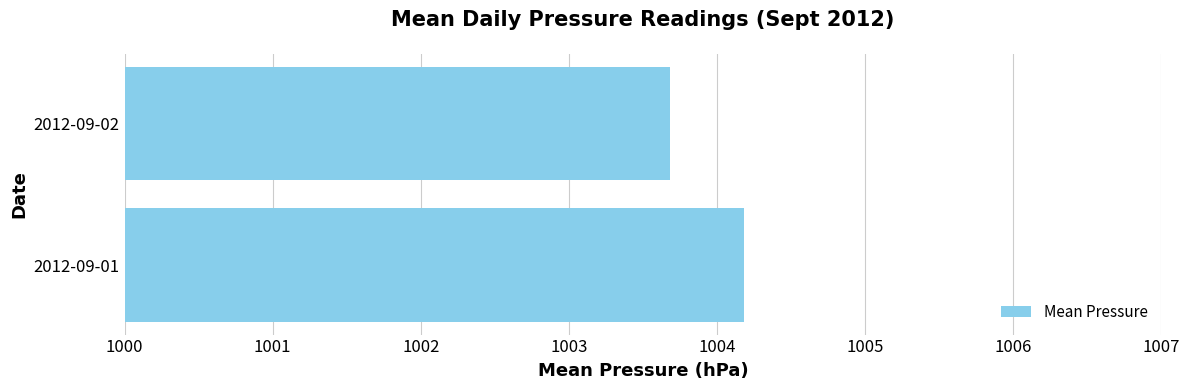

List the labels in order of value, smallest first.

2012-09-02, 2012-09-01